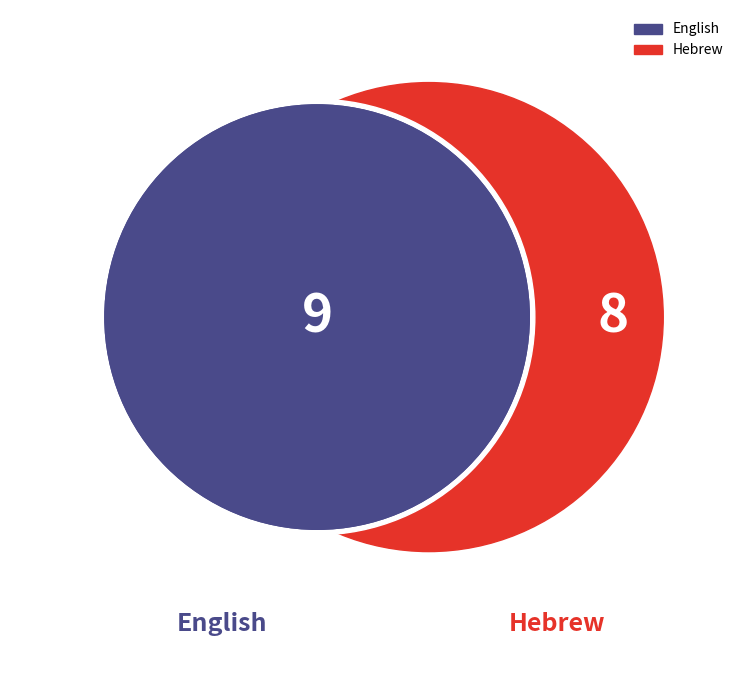

Approximately how many times larger is the value at English compared to Hebrew?

1.1